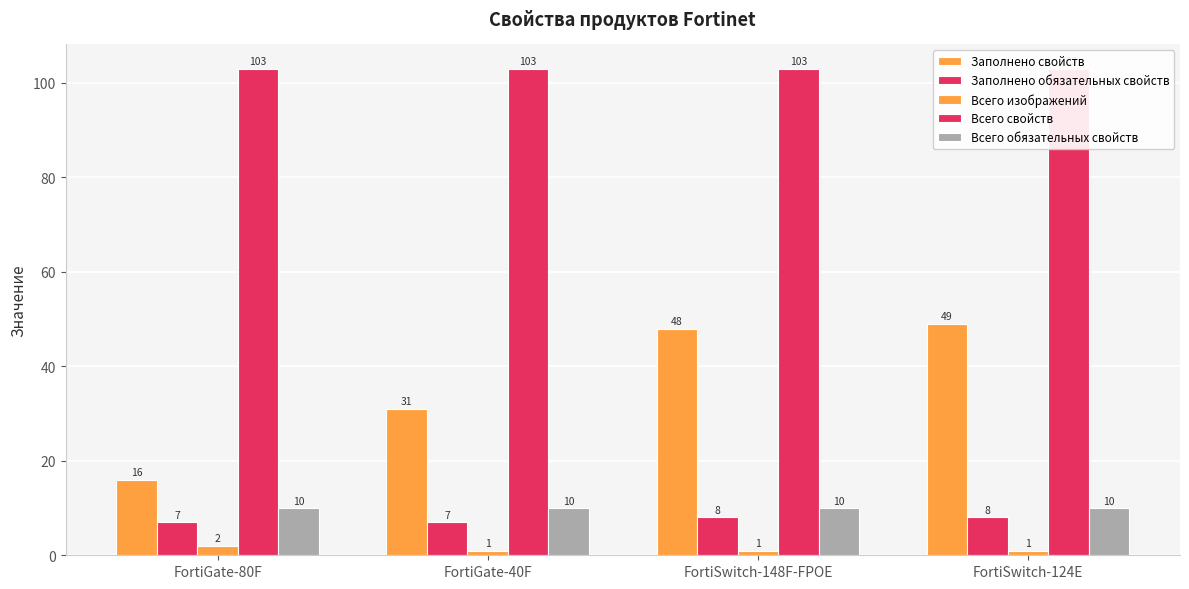

What is the smallest value displayed?

1